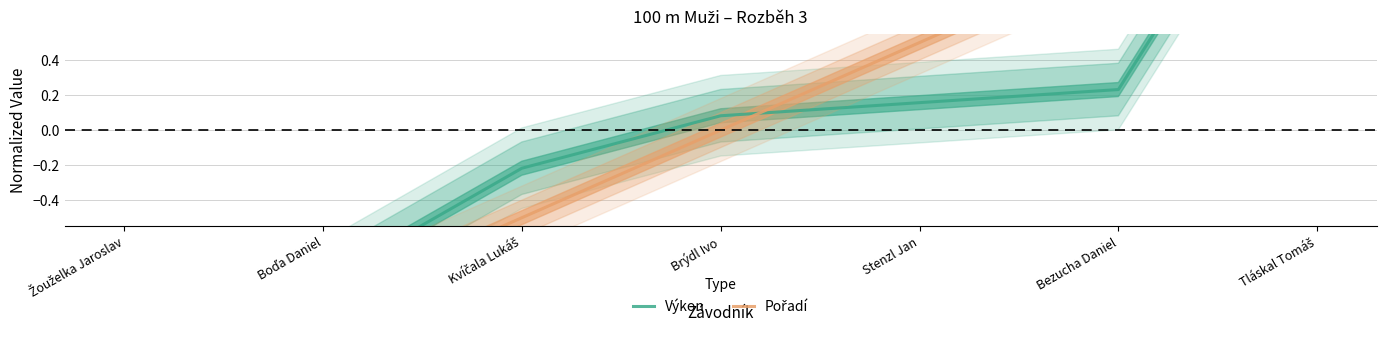

Where is Výkon nearest to the value 0?

Brýdl Ivo